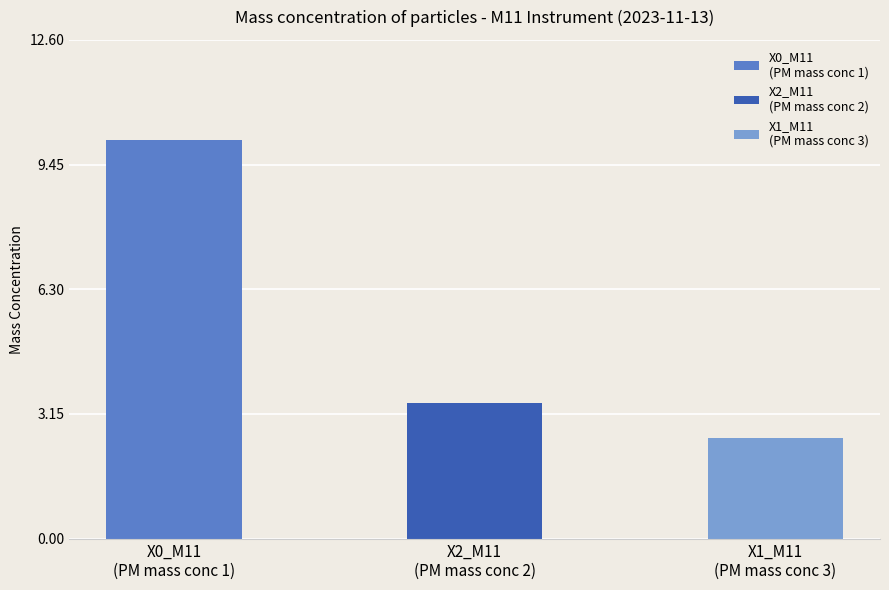

How many categories are shown in the chart?

3